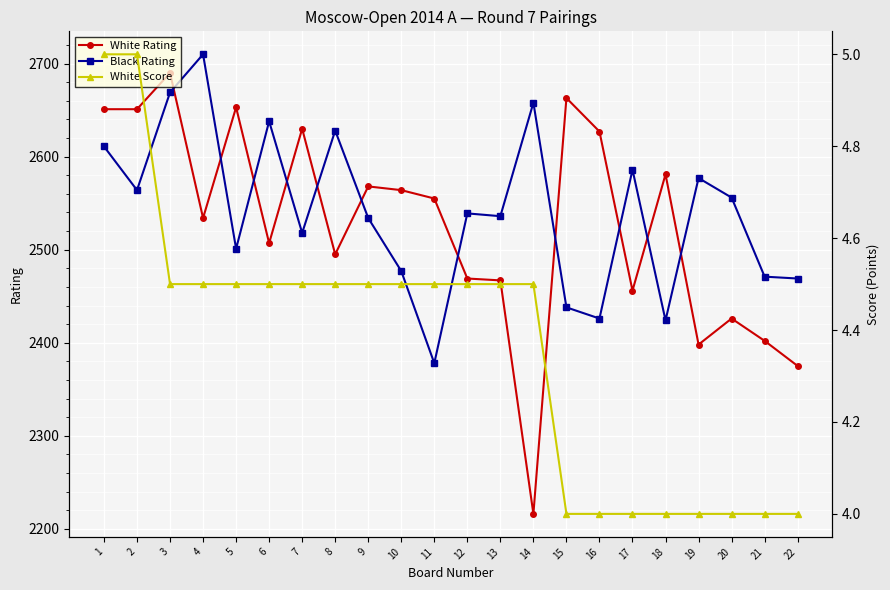

Between which two adjacent categories do White Rating and Black Rating first intersect?

3 and 4